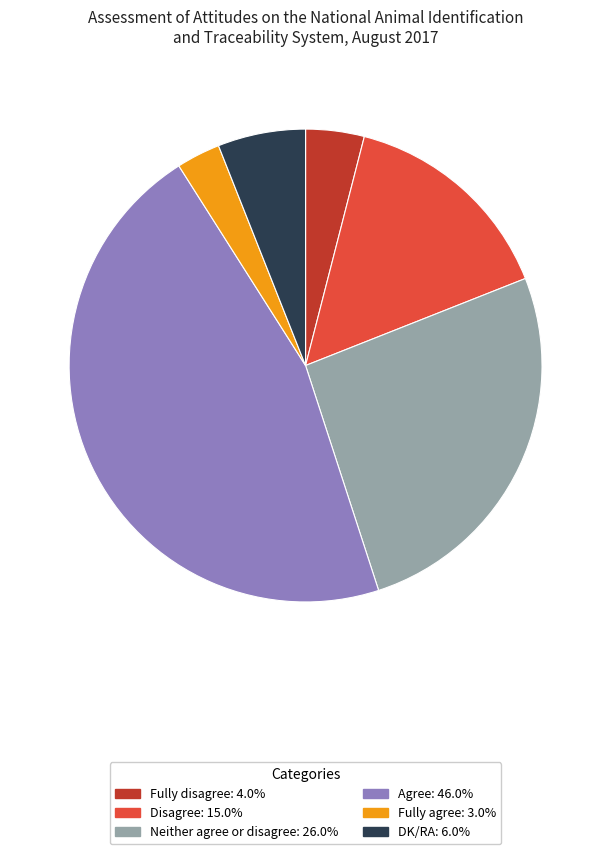

What is the smallest slice in the pie chart?

Fully agree